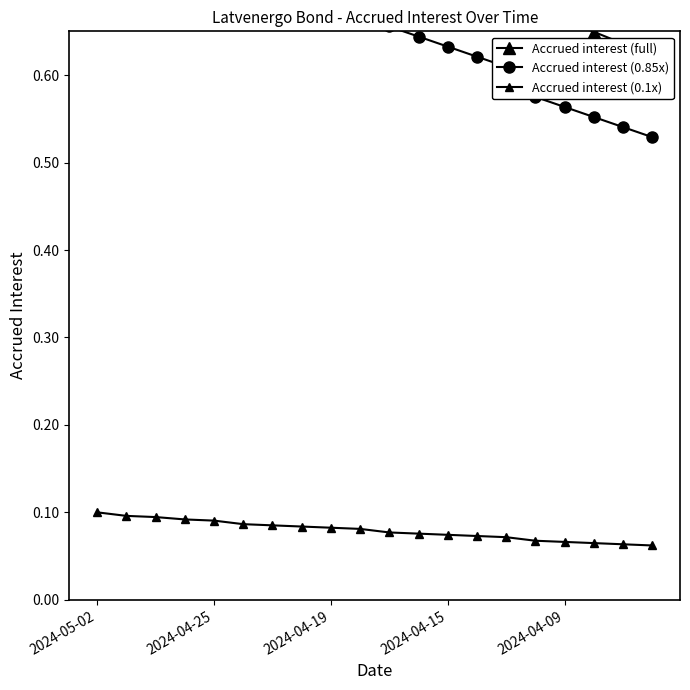

What is the lowest value of the Accrued interest (full) series?

0.6